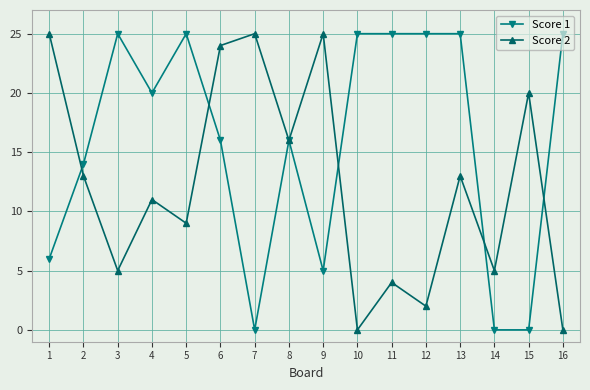

Is it true that Score 1 equals 10 at 14?

False